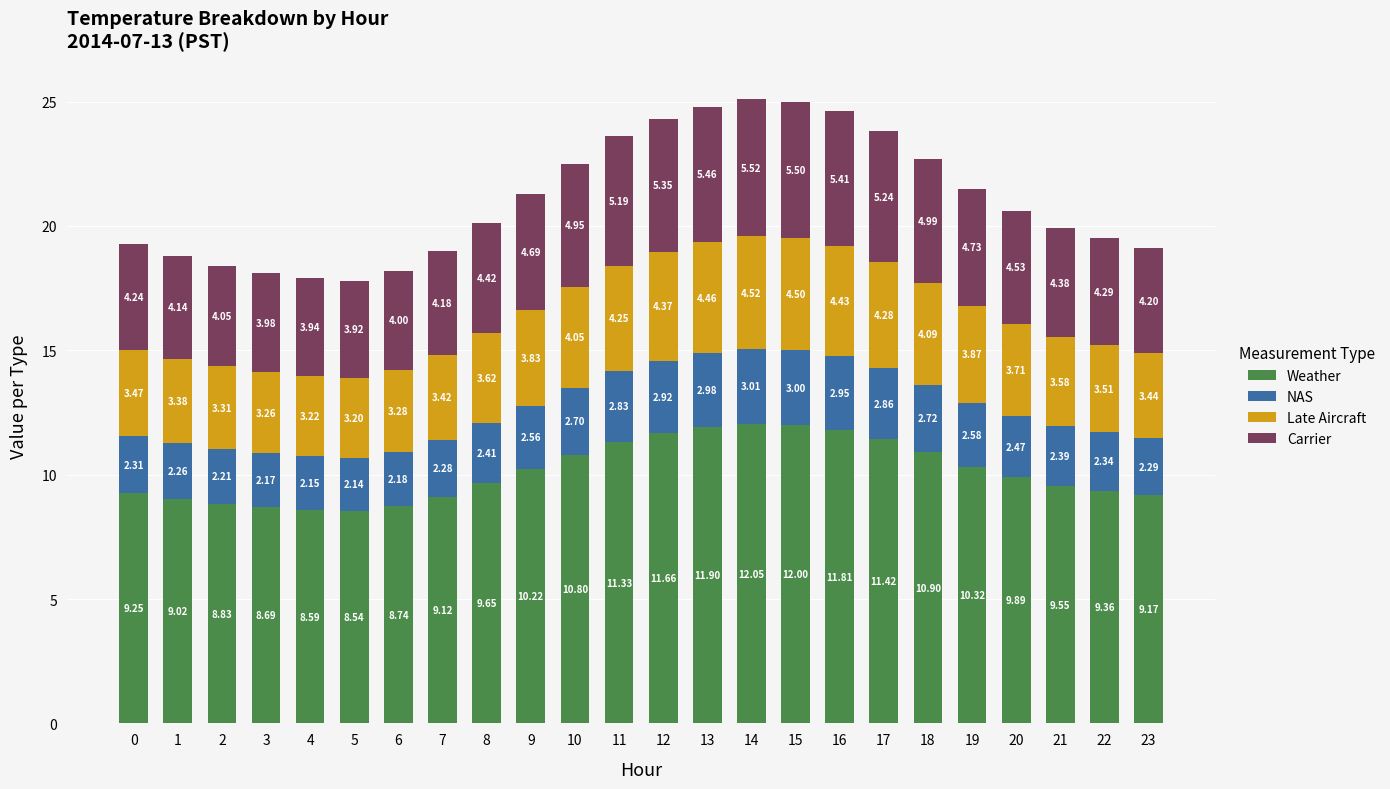

At which category is the sum across all series the highest?

14